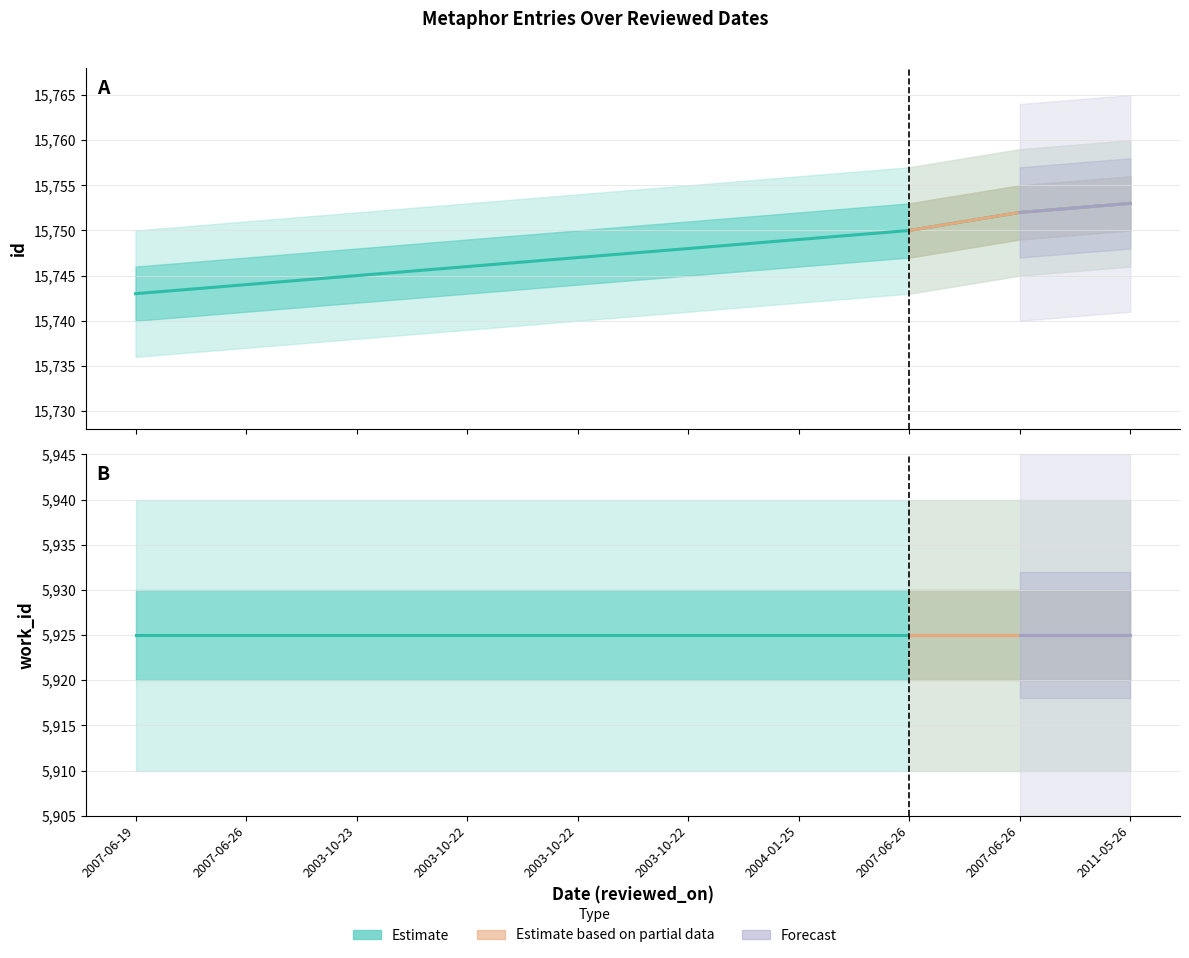

What is the difference between the maximum and minimum values?

10